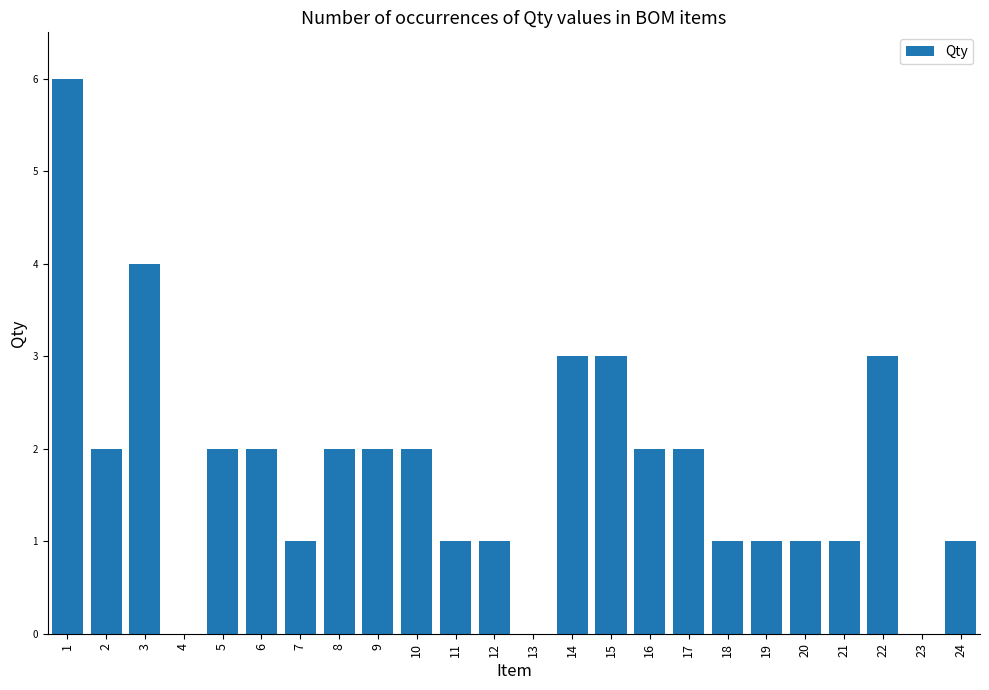

Where does the data first go above 2?

1